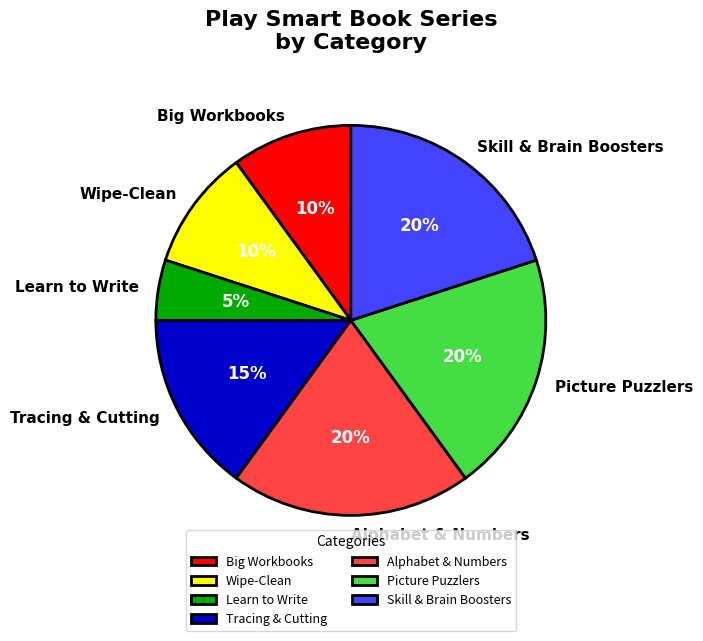

The Alphabet & Numbers slice represents 13% of the pie. True or false?

False